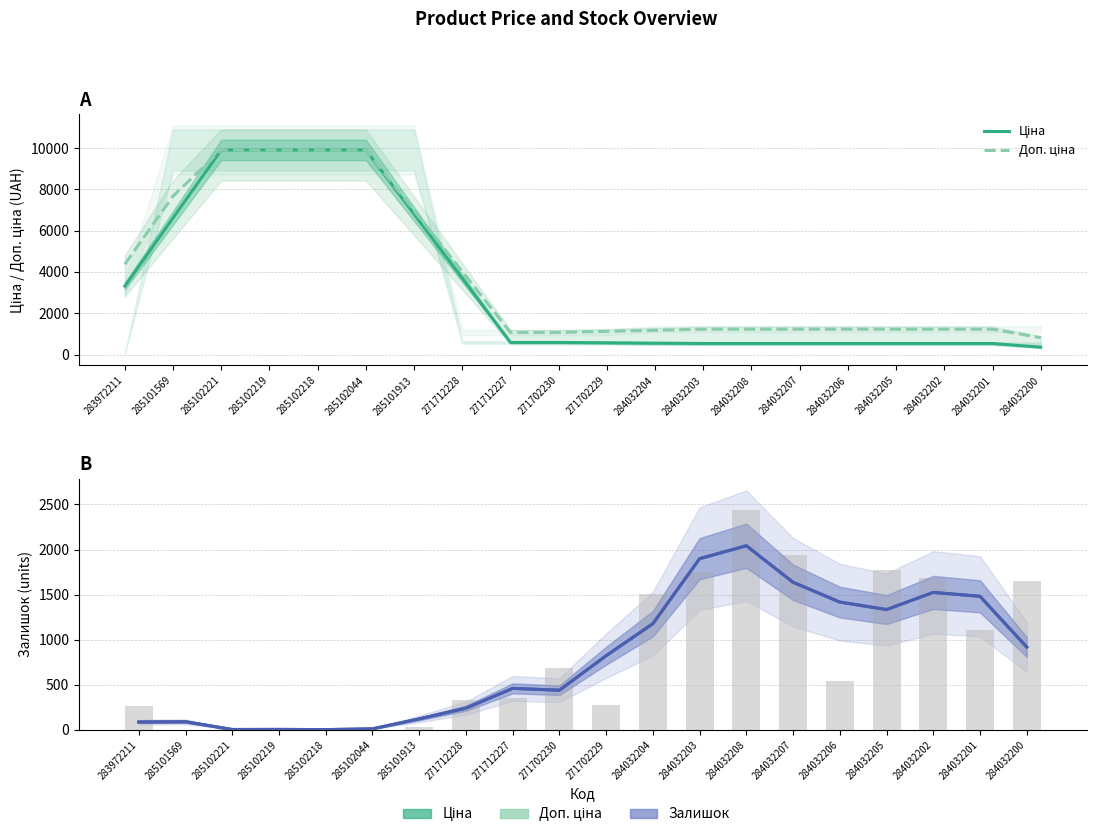

Is it true that Залишок equals 159.2 at 285101569?

False